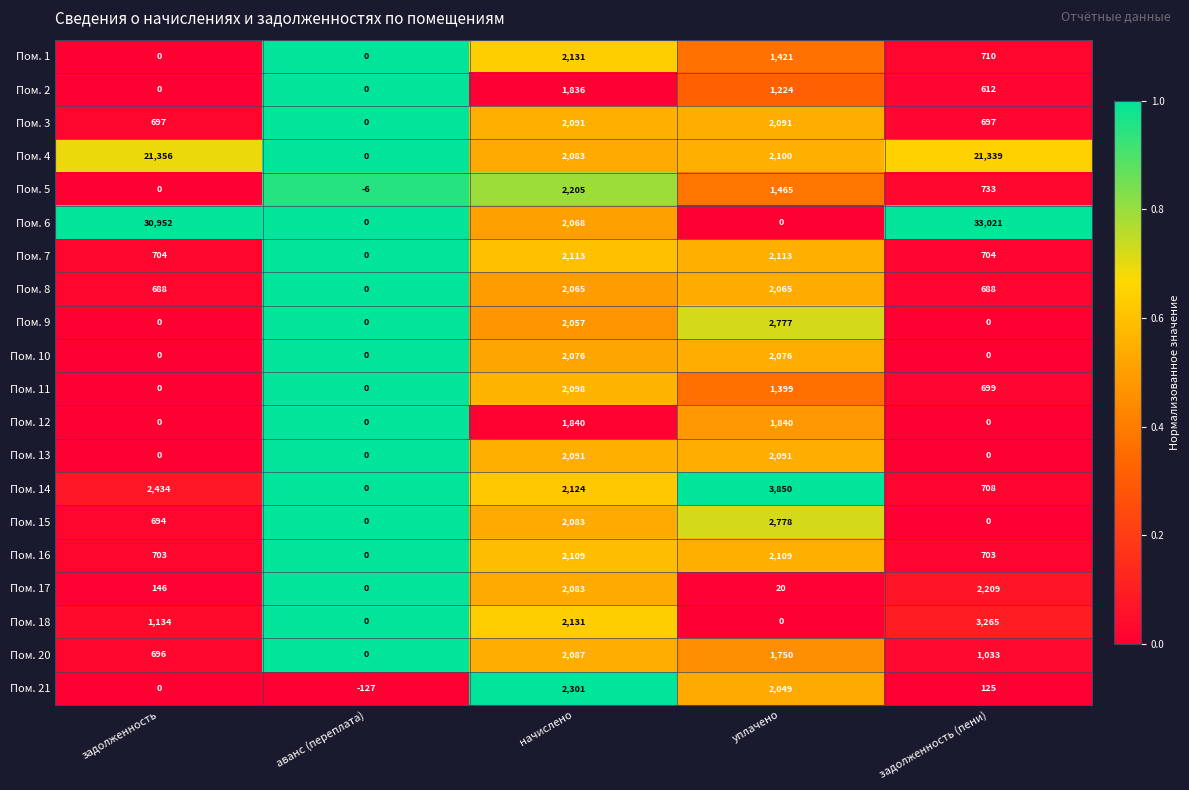

The Пом. 18 series shows 1153 at начислено. True or false?

False